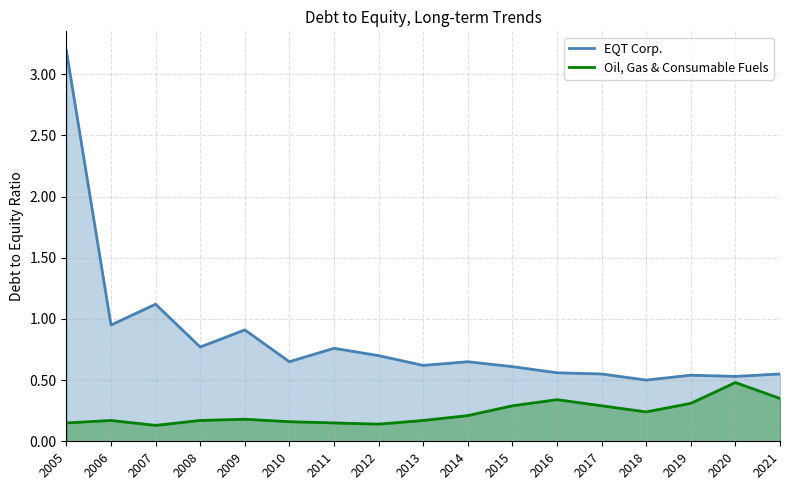

In Oil, Gas & Consumable Fuels, how many points are higher than both neighbors (excluding endpoints)?

4